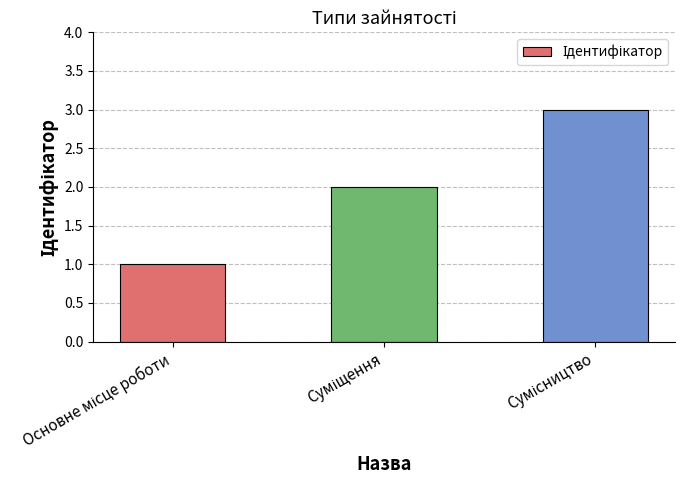

What is the sum of all values?

6